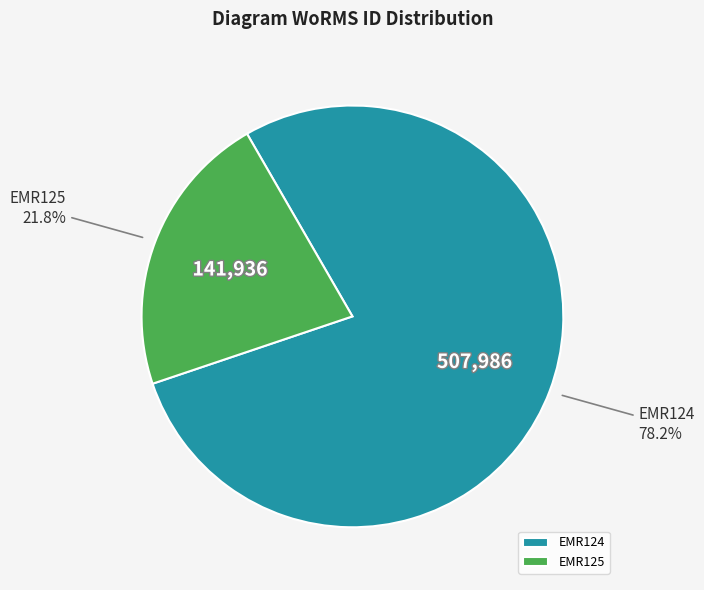

Which category accounts for the majority?

EMR124